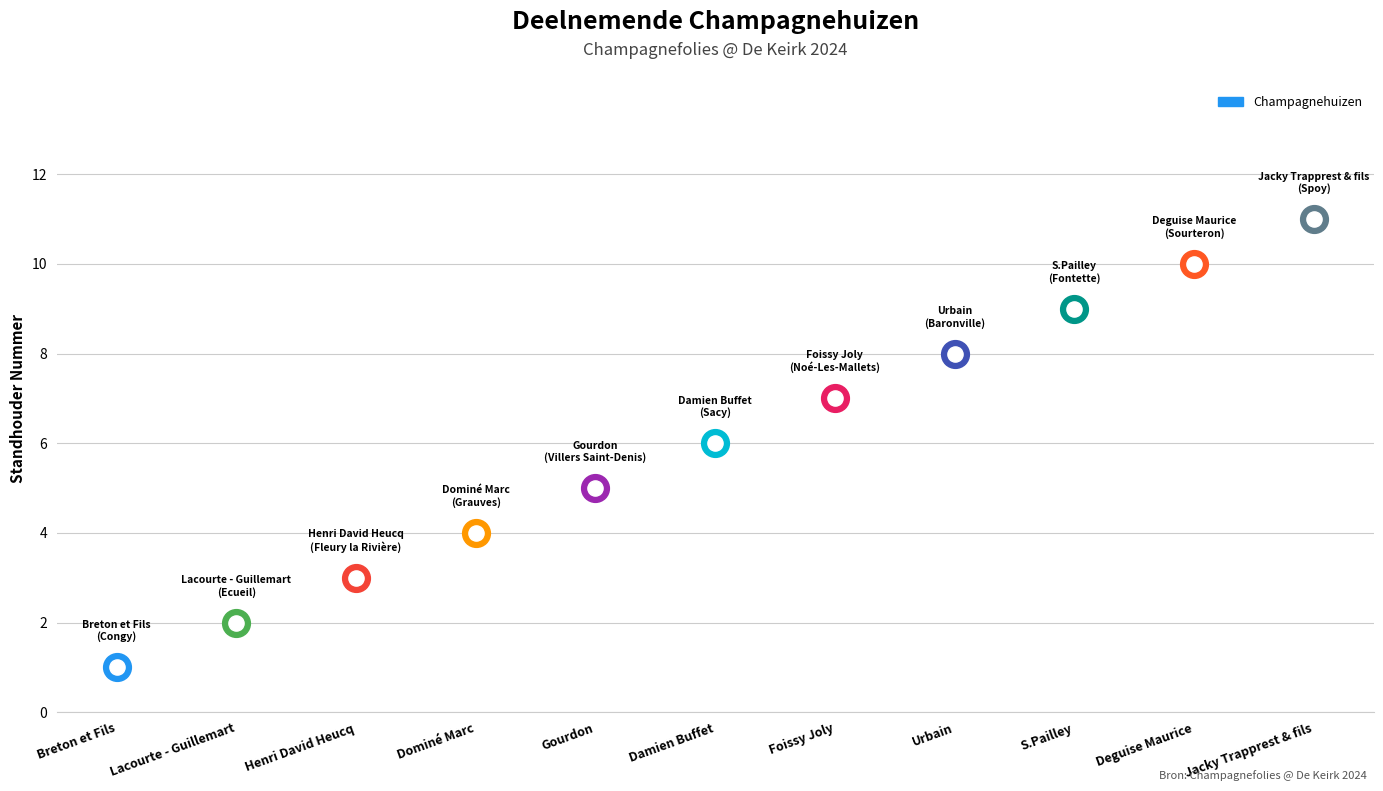

Which has a higher value, Gourdon or Foissy Joly?

Foissy Joly